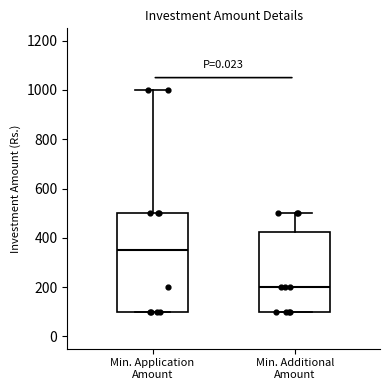

Reading left to right, read every box against the y-axis: the position of its median line, the range the box covers, and the ends of its whiskers. The values are not printed on the chart, so give them approximately, as read against the axis.

Min. Application Amount: median 360, box 100 to 500, whiskers 100 to 1000
Min. Additional Amount: median 200, box 100 to 420, whiskers 100 to 500